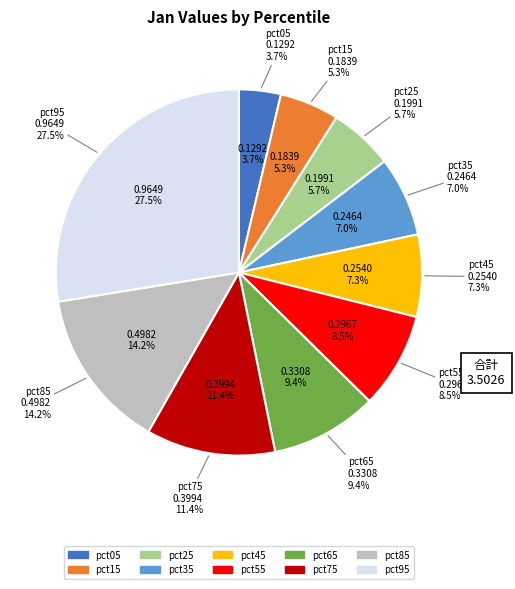

What percentage is the pct95 slice, to the nearest percent?

28%